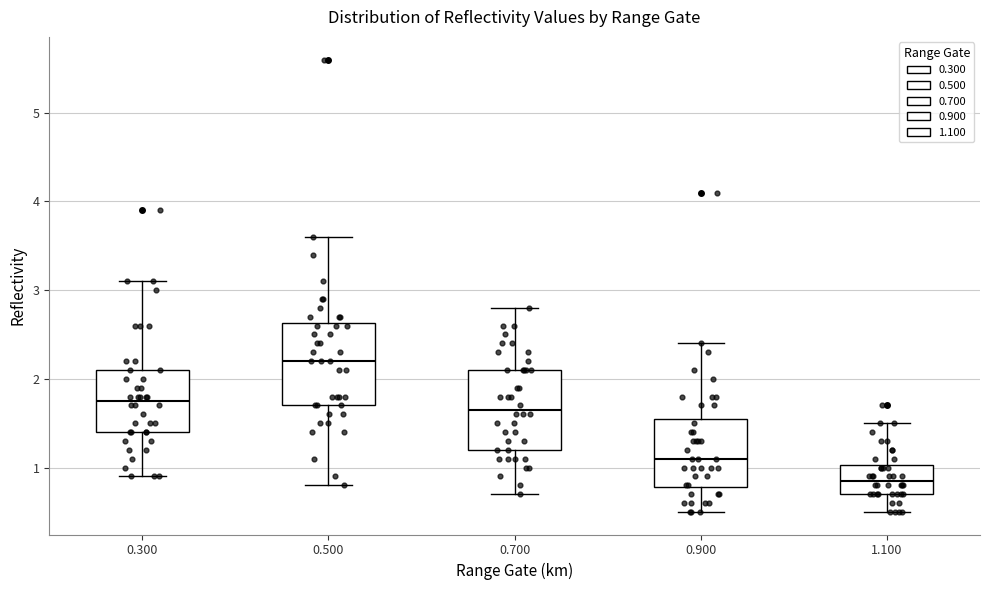

Reading left to right, transcribe this box plot: for each box, give where its median line is, the range the box spans, and where its two whiskers end, as read against the y-axis. The values are not printed on the chart, so give them approximately, as read against the axis.

0.300: median 1.8, box 1.4 to 2.1, whiskers 0.9 to 3.1
0.500: median 2.2, box 1.7 to 2.6, whiskers 0.8 to 3.6
0.700: median 1.7, box 1.2 to 2.1, whiskers 0.7 to 2.8
0.900: median 1.1, box 0.8 to 1.6, whiskers 0.5 to 2.4
1.100: median 0.9, box 0.7 to 1.0, whiskers 0.5 to 1.5